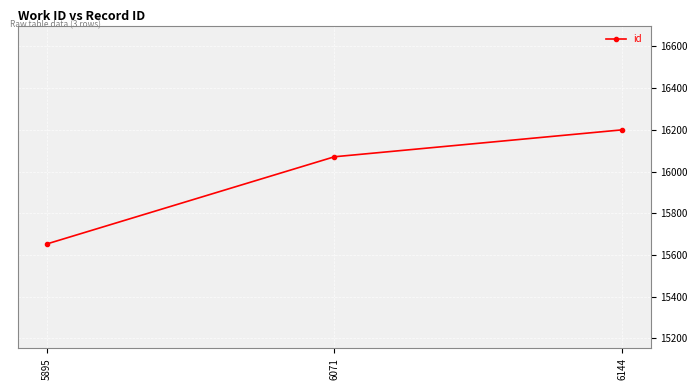

What is the change in value from 6071 to 6144?

+129